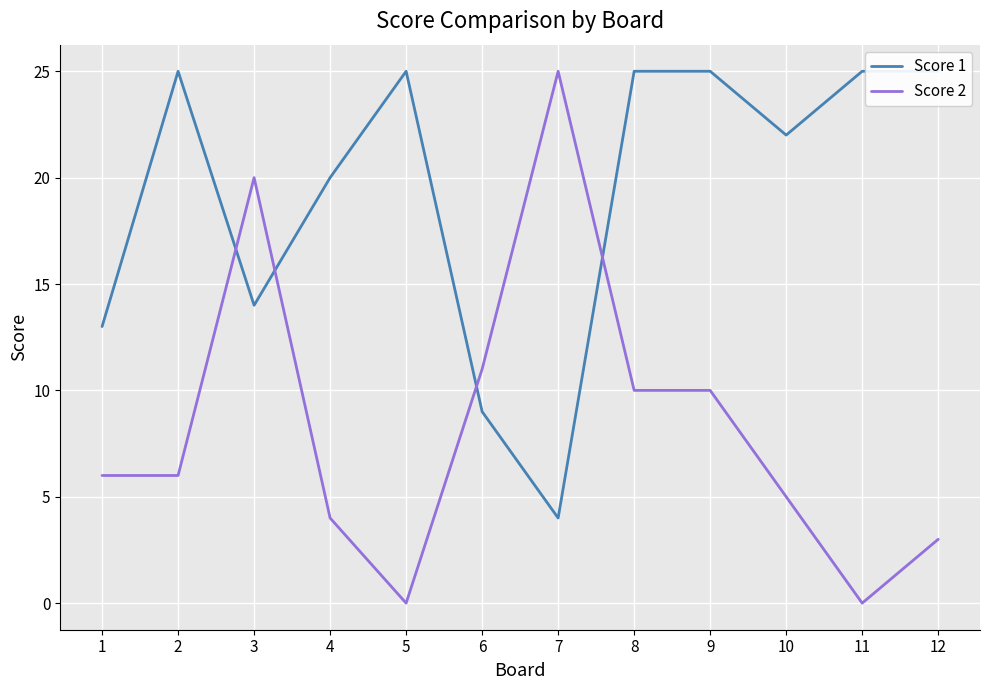

What is the total value across all series at 10?

27